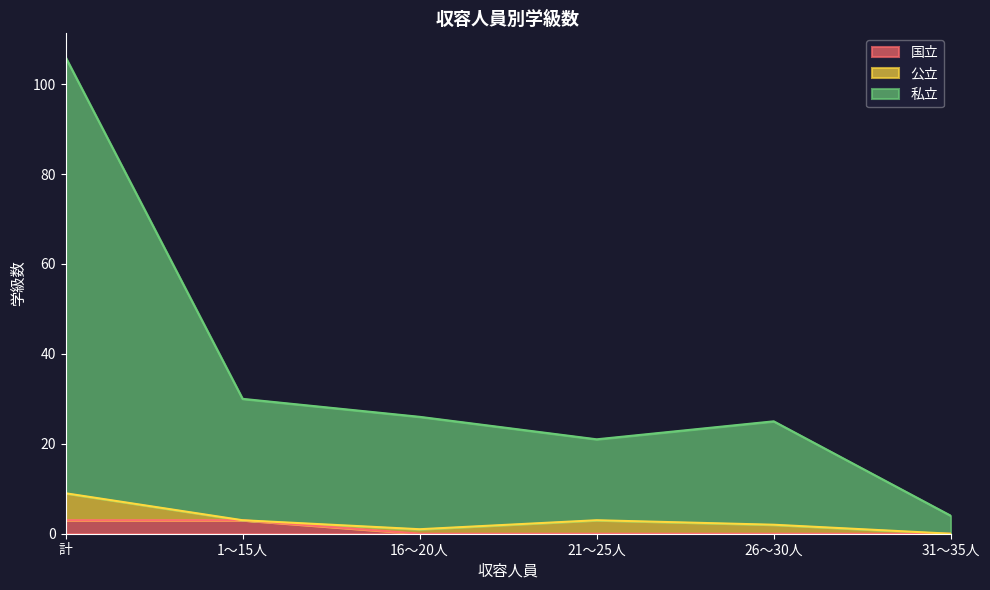

What is the difference between the second highest and minimum values in the 私立 series?

26